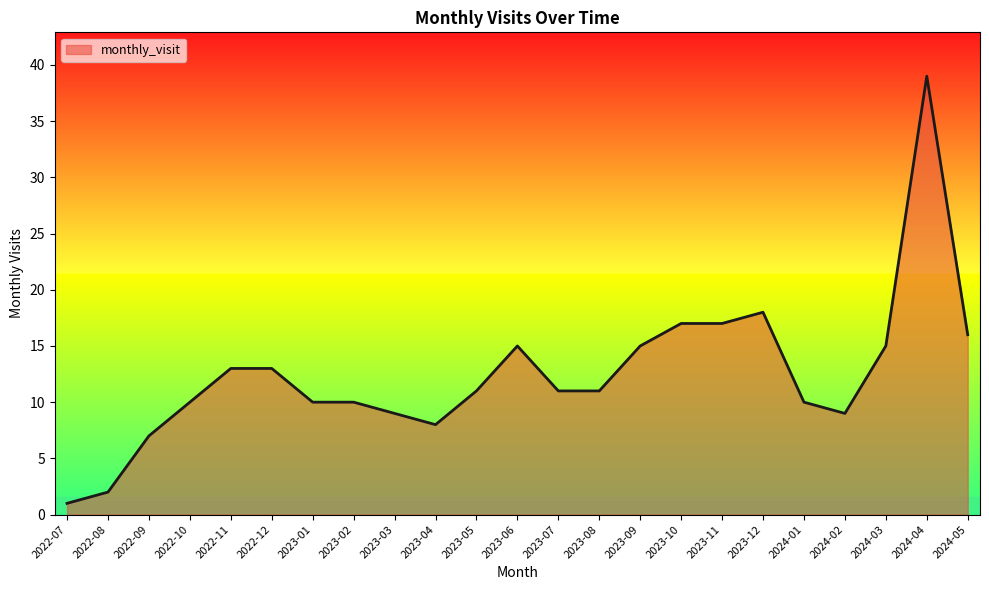

What is the average value?

12